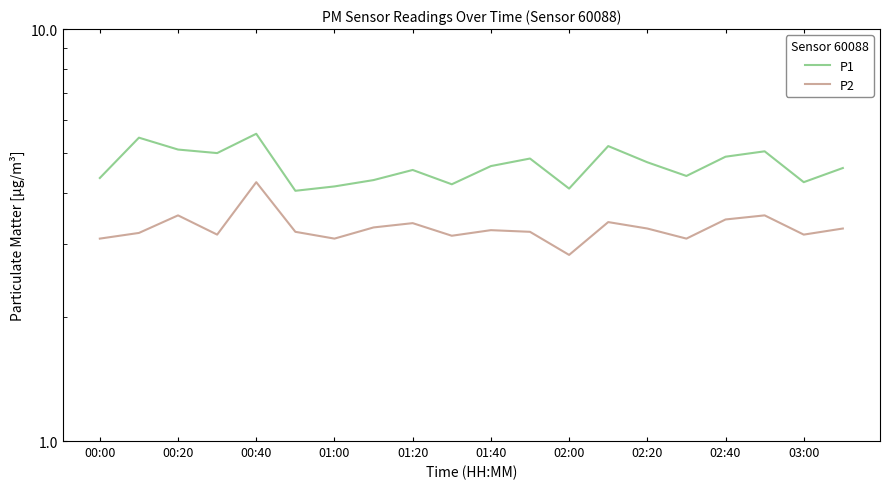

True or false: P1 and P2 cross at least once.

False